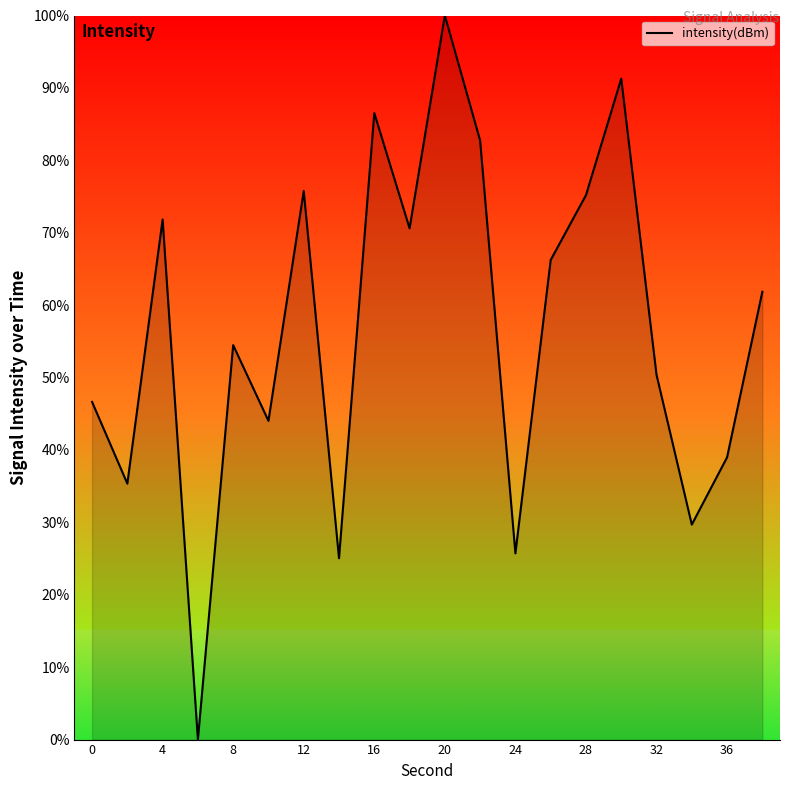

Reading right to left, transcribe all the data shown in this chart.

61.8	39.0	29.7	50.4	91.3	75.2	66.2	25.7	82.7	100.0	70.6	86.5	25.0	75.8	44.0	54.5	0.0	71.8	35.3	46.6